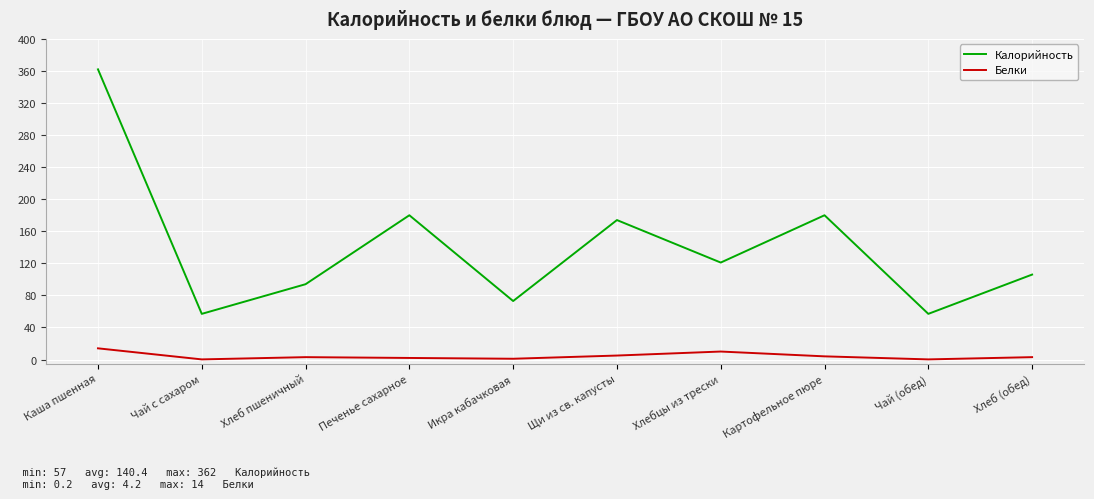

At which category does Калорийность reach its first local valley?

Чай с сахаром